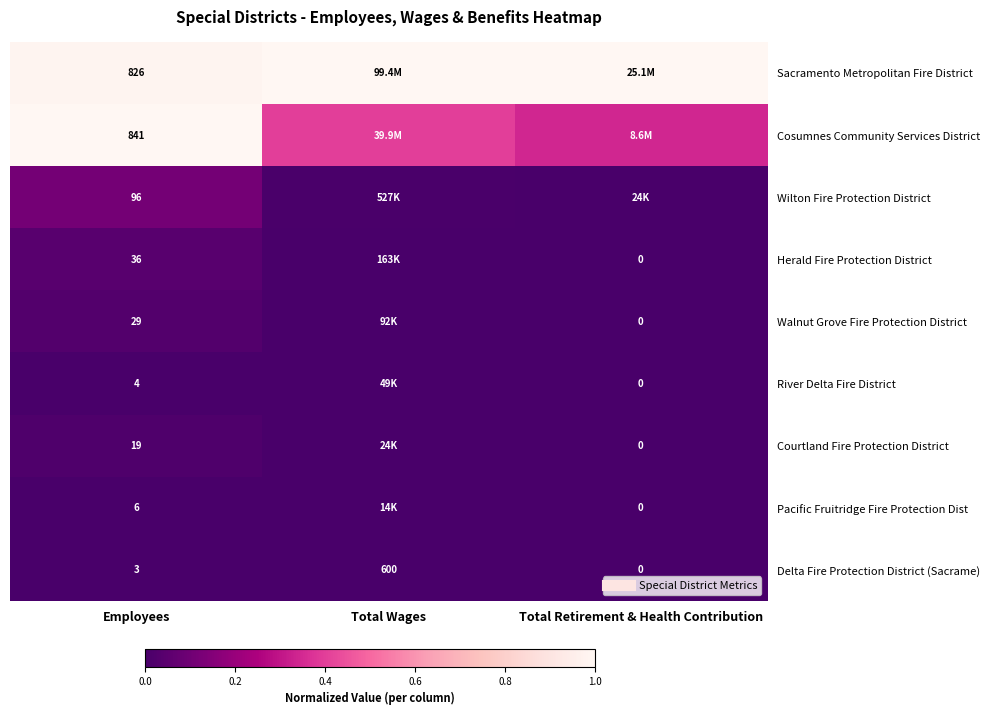

Rank the categories by River Delta Fire District value from lowest to highest.

Total Retirement & Health Contribution, Total Wages, Employees